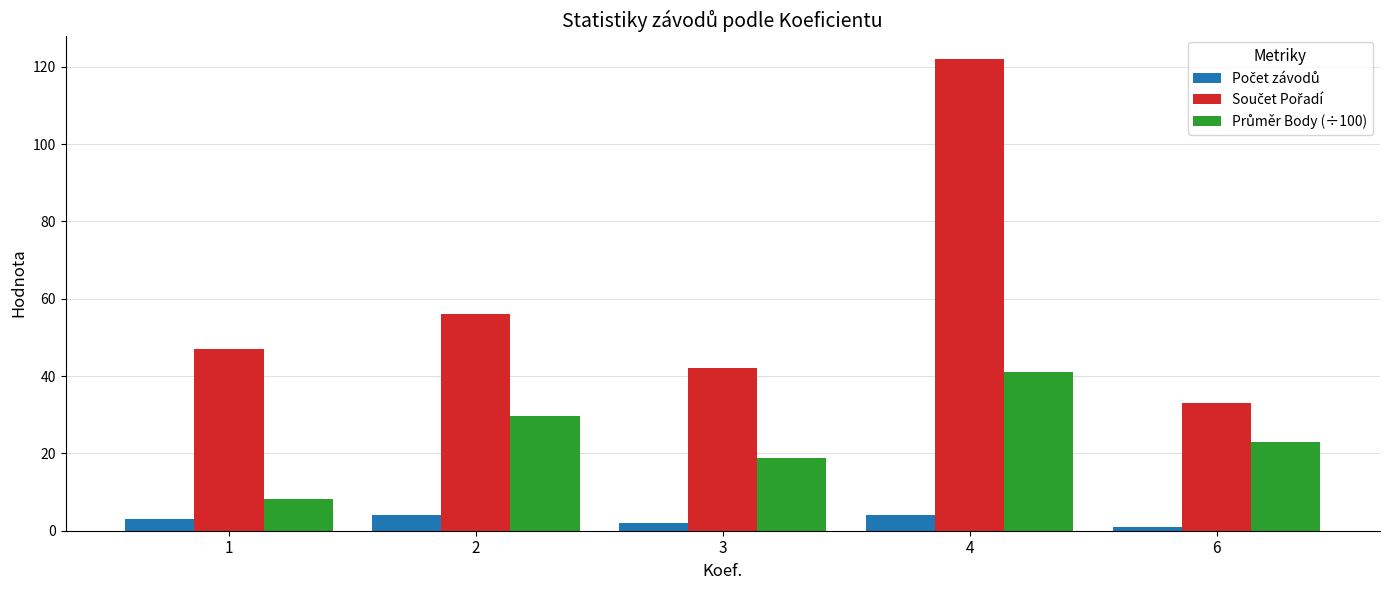

At which category is the sum across all series the highest?

4